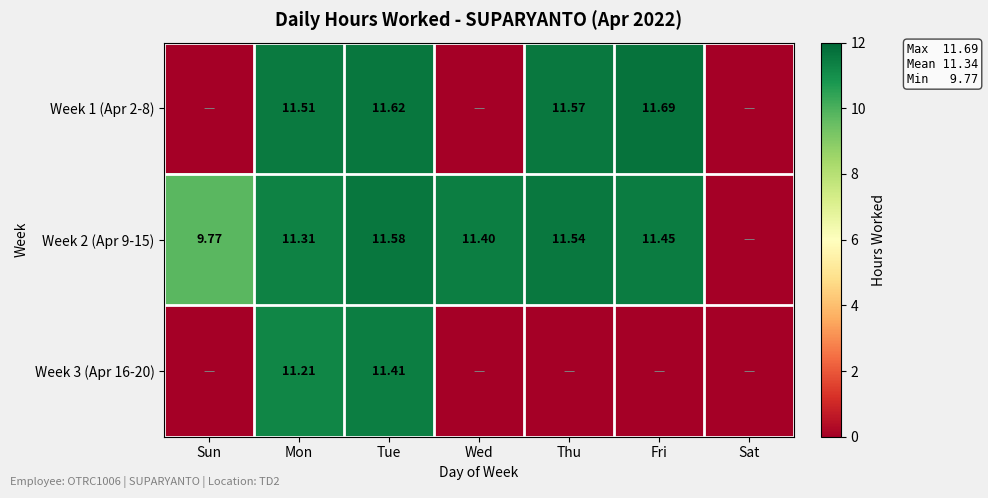

How many values in the Week 1 (Apr 2-8) series are below 11?

3